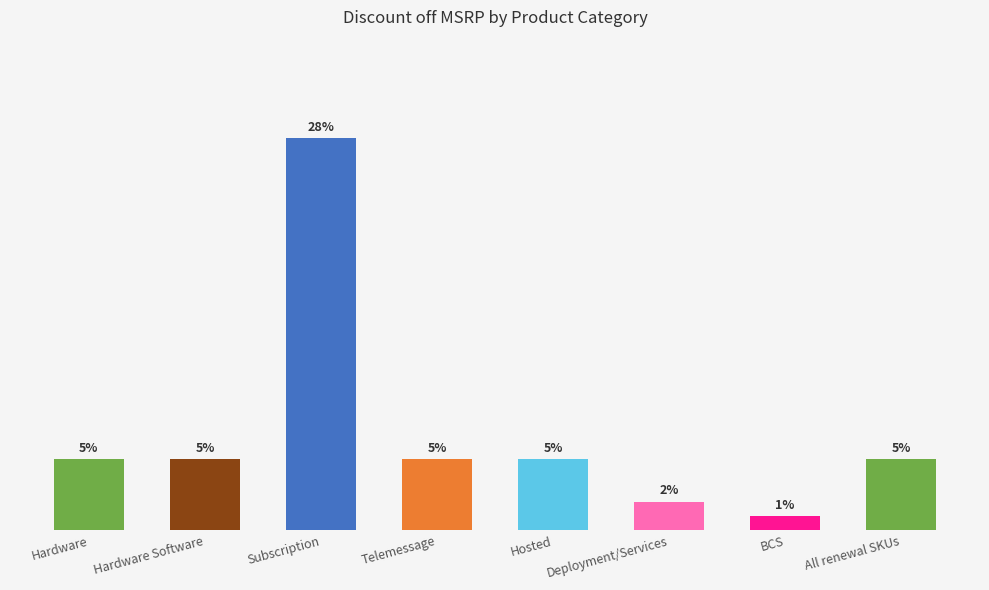

Does the chart contain any negative values?

No